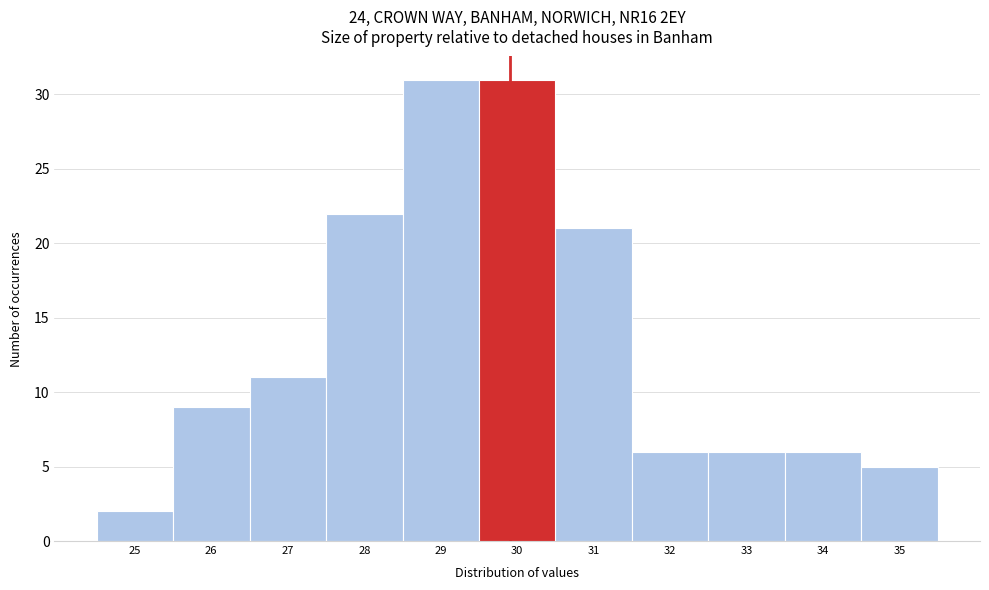

Reading left to right, transcribe this chart: for each bar, give the range it covers on the x-axis and its height. The values are not printed on the chart, so give them approximately, as read against the axis.

24.5 to 25.5: 2
25.5 to 26.5: 9
26.5 to 27.5: 11
27.5 to 28.5: 22
28.5 to 29.5: 31
29.5 to 30.5: 31
30.5 to 31.5: 21
31.5 to 32.5: 6
32.5 to 33.5: 6
33.5 to 34.5: 6
34.5 to 35.5: 5